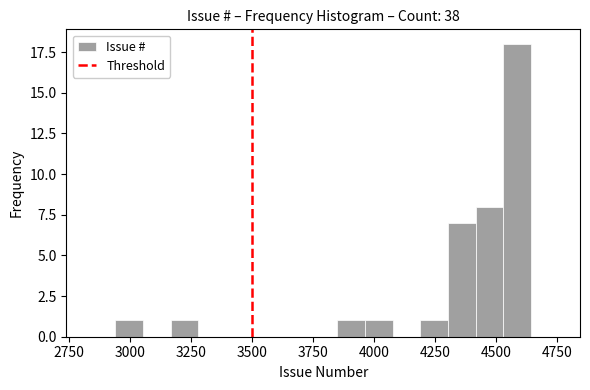

Around what value on the x-axis is the tallest bar? Give the approximate position of its centre, as read against the axis.

4600